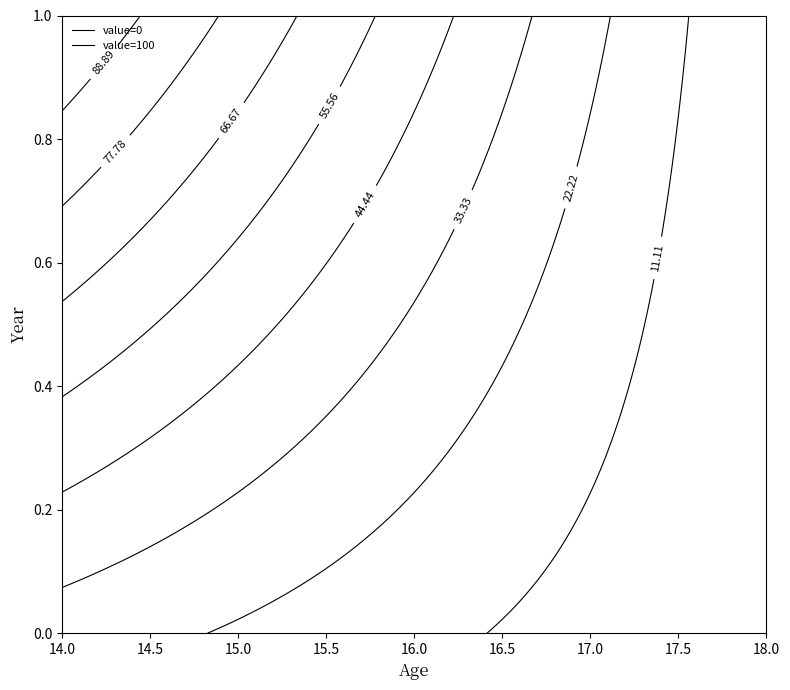

At which category does the chart reach its minimum across all series?

18